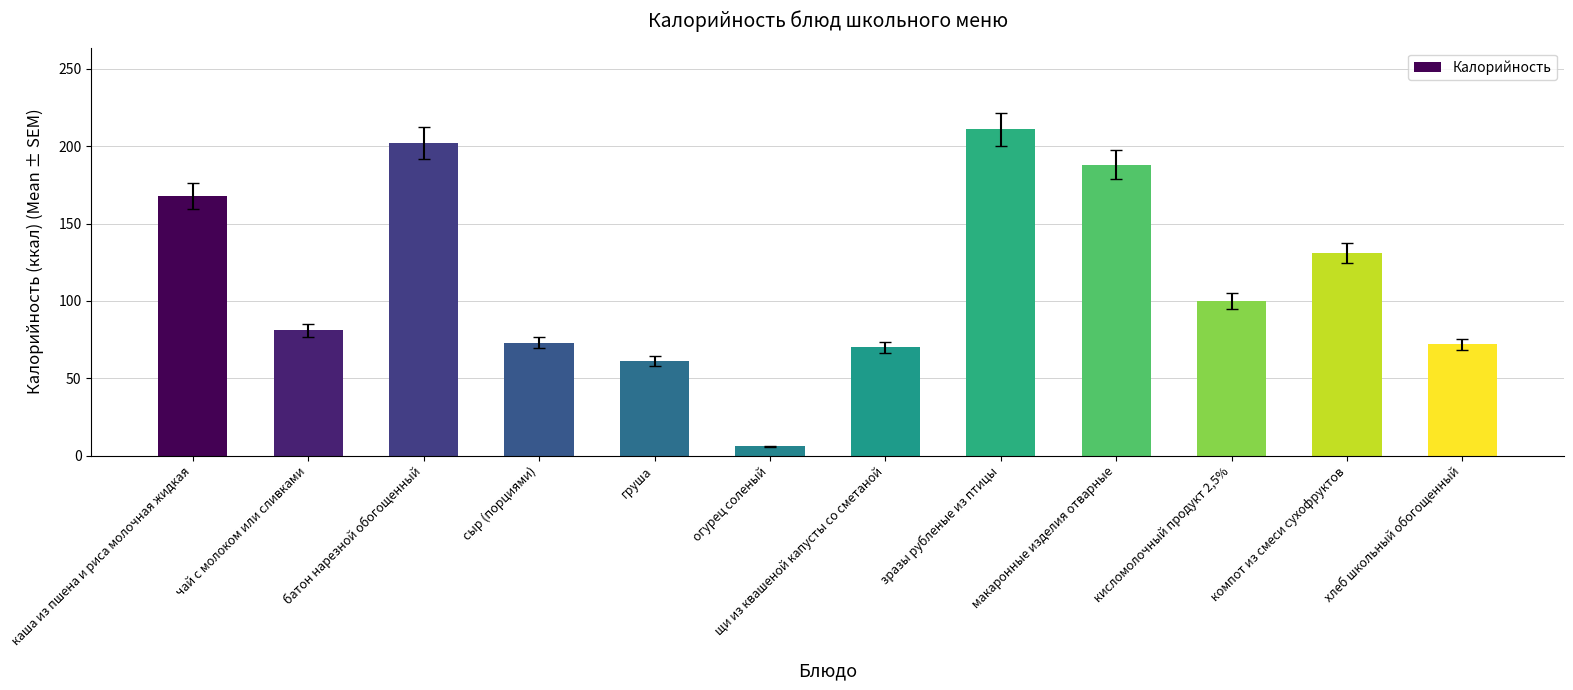

What is the average value?

114